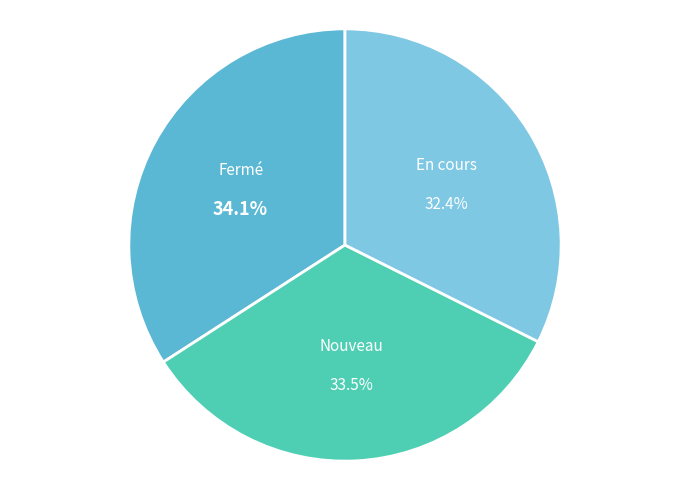

Is the sum of En cours and Fermé greater than half?

Yes